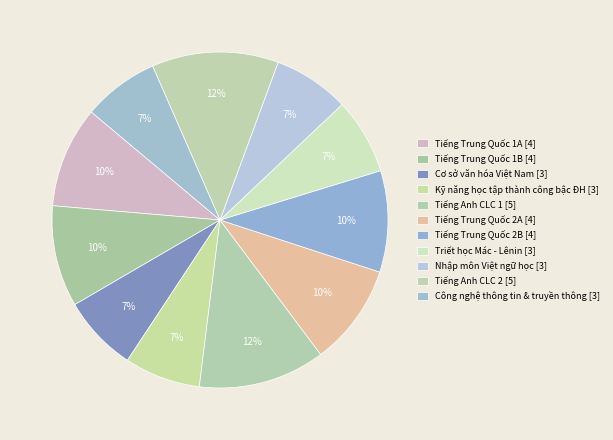

What is the ratio of the value at Tiếng Anh CLC 1 to the value at Cơ sở văn hóa Việt Nam?

1.7